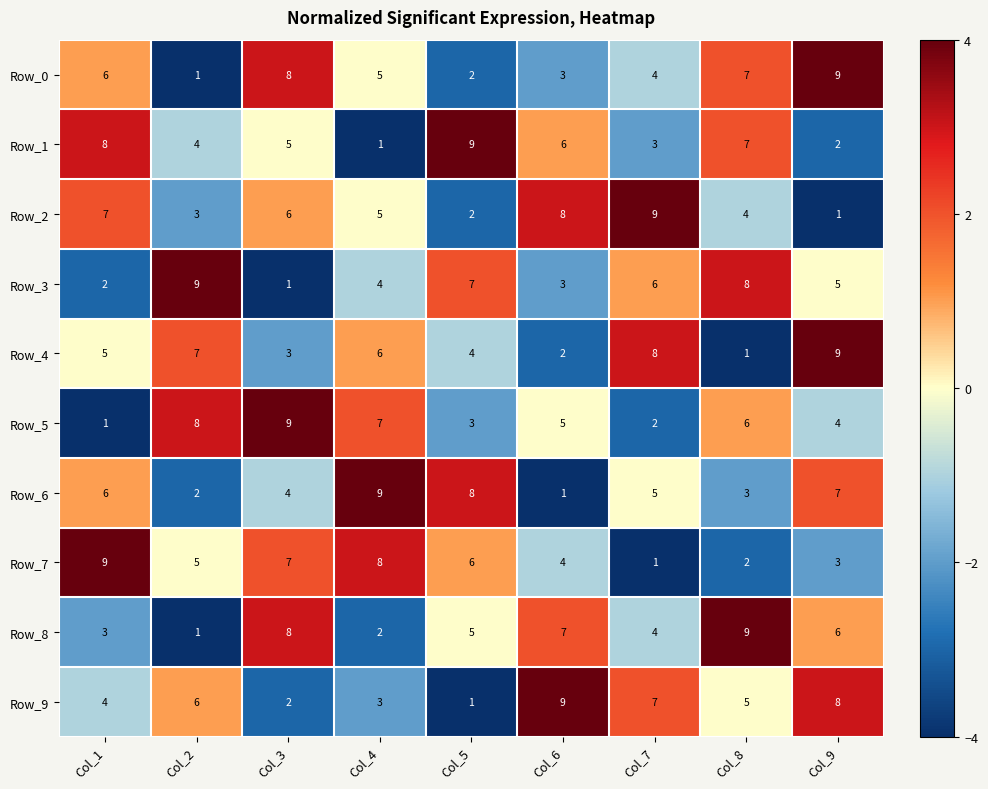

How many data points in Row_4 are less than 5?

4